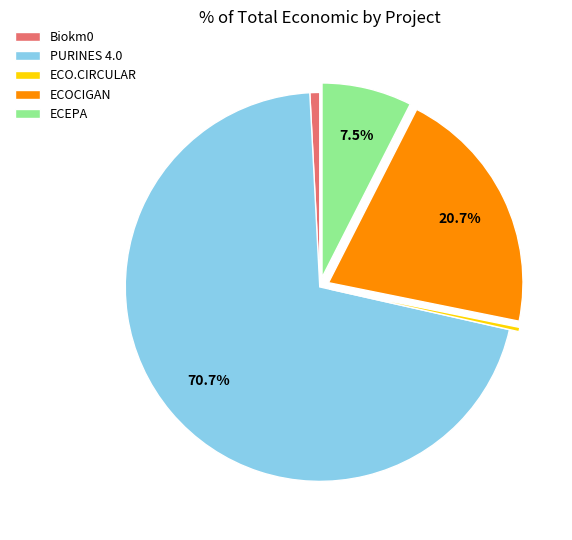

To the nearest percent, what is the combined percentage of Biokm0 and PURINES 4.0?

71%